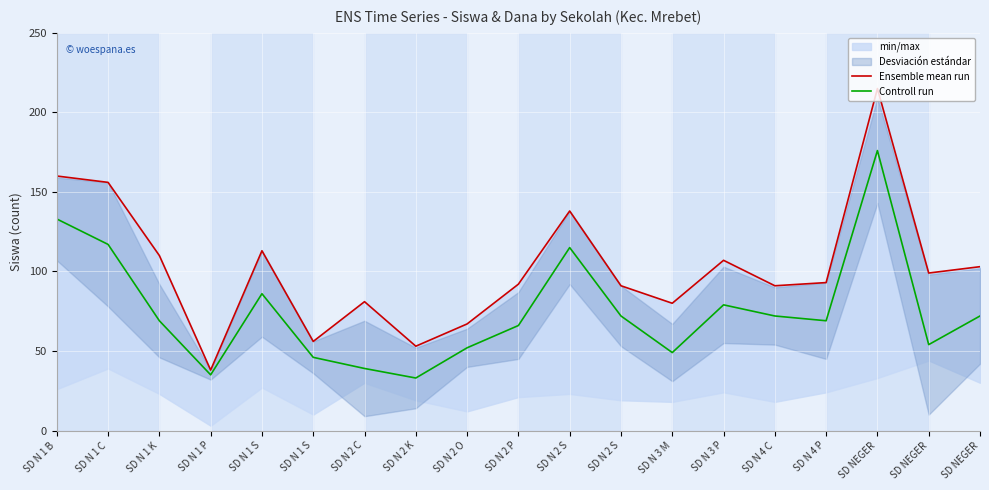

What is the difference between the Controll run values at SD N 2 S and SD N 2 K?

39